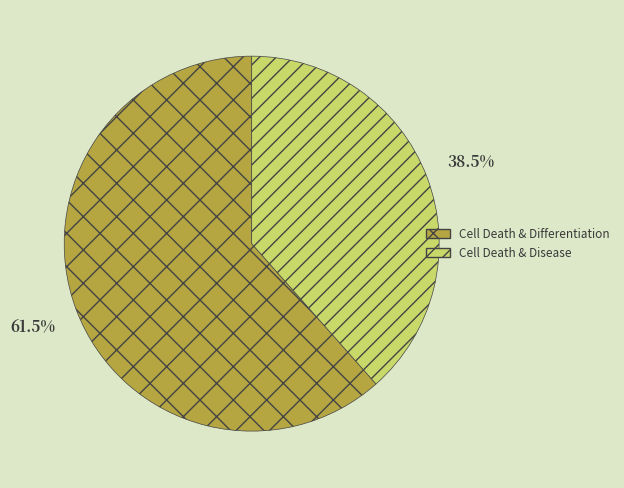

True or false: Cell Death & Disease accounts for 34% of the total.

False